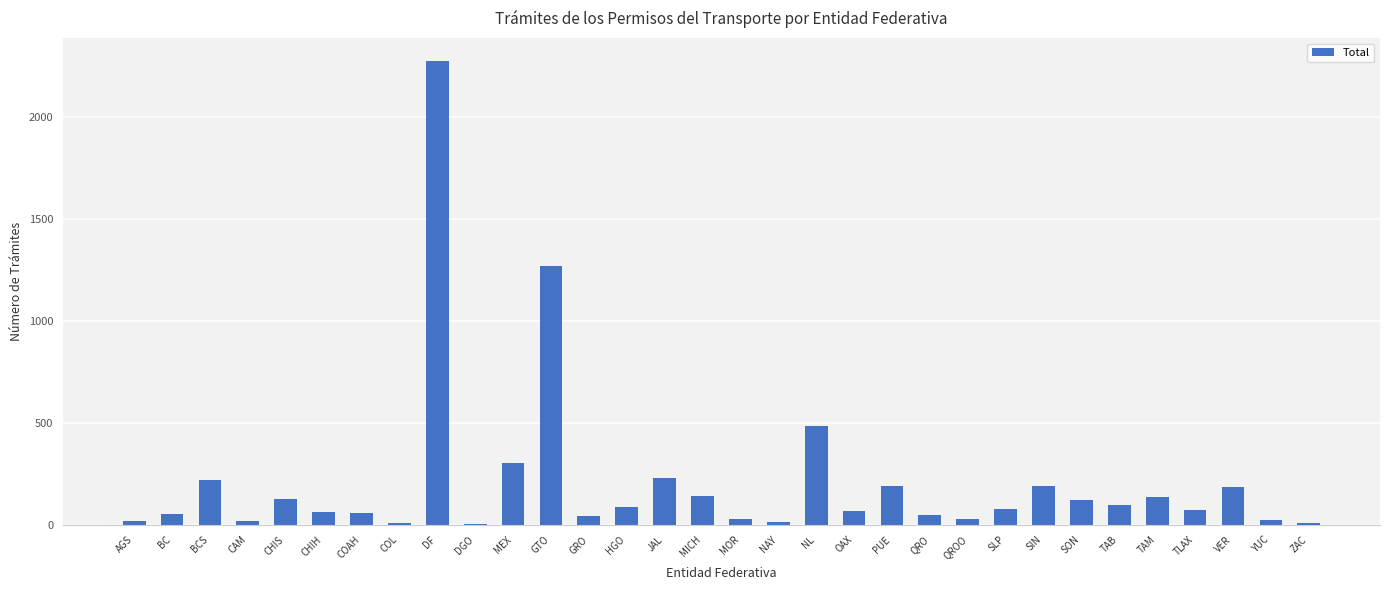

Which has a higher value, MICH or SLP?

MICH